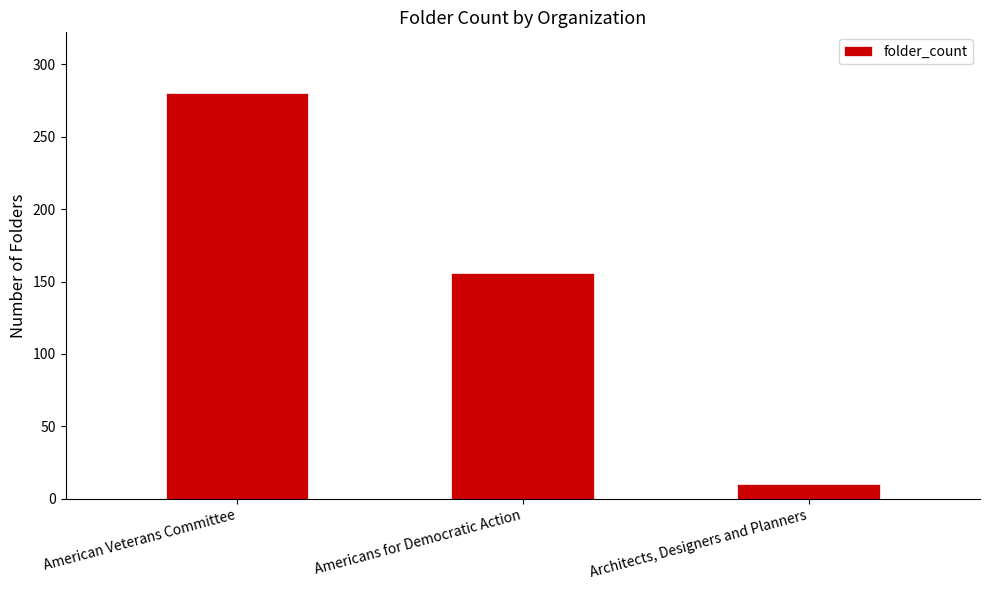

At which label is the value closest to 145?

Americans for Democratic Action